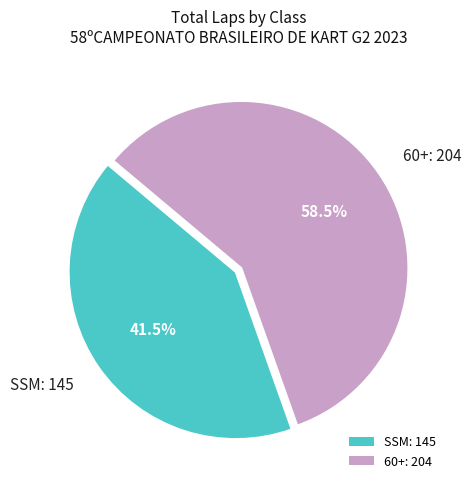

Does any single category account for the majority?

Yes